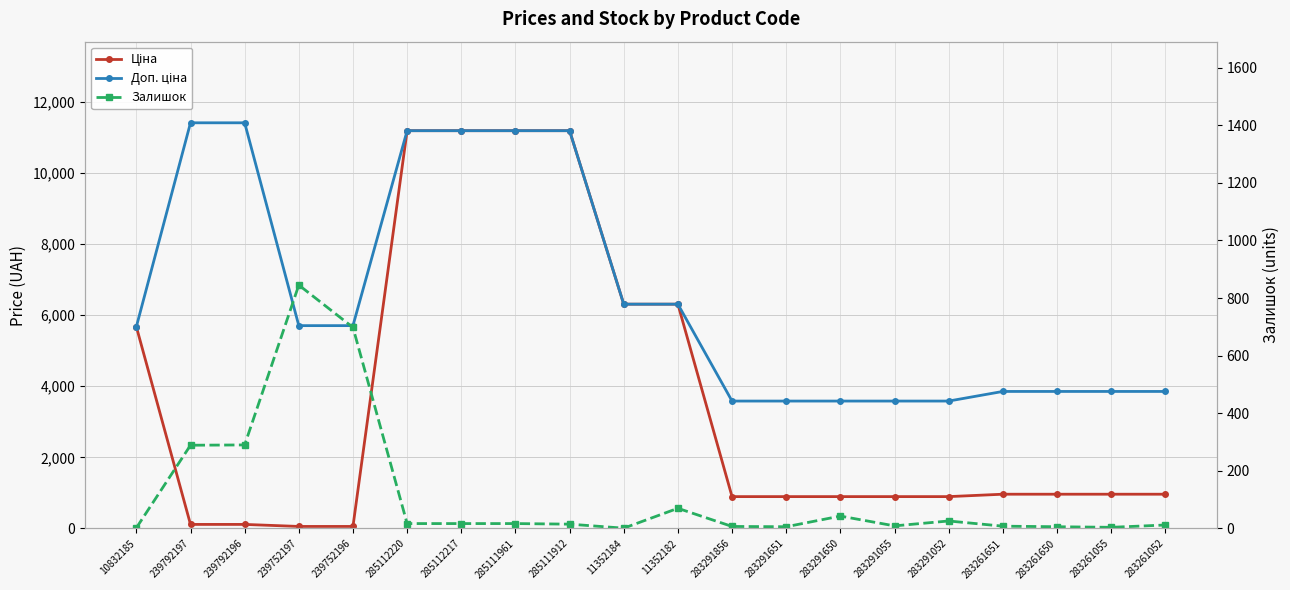

Rank the series by their maximum value, from lowest to highest.

Залишок, Ціна, Доп. ціна